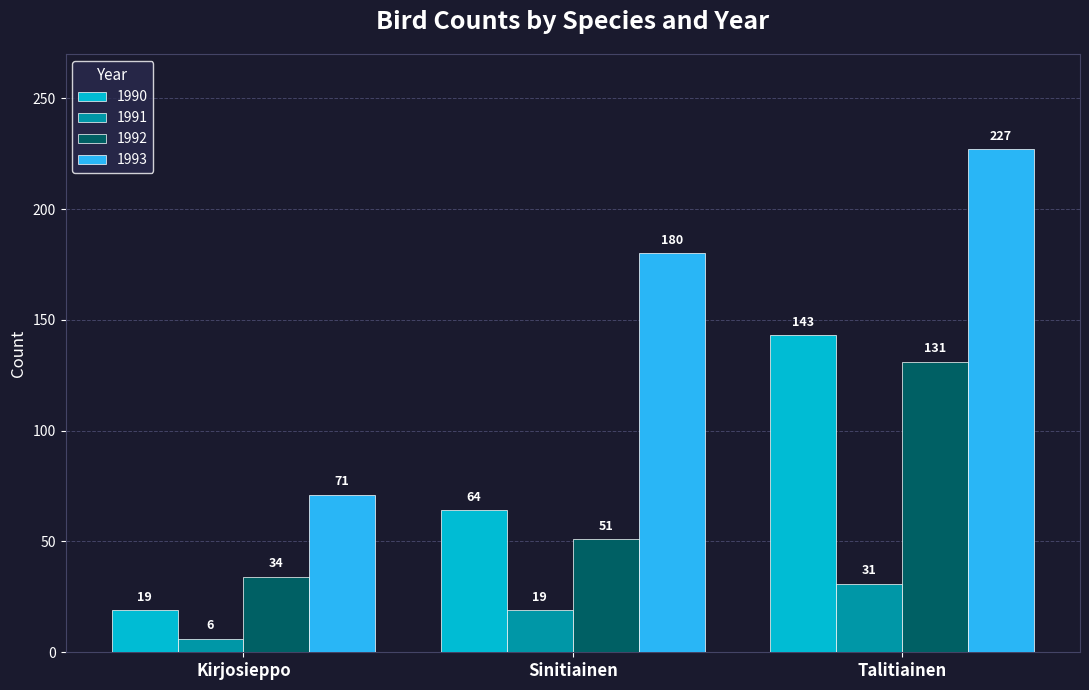

True or false: 1991 has a value of 6 at Kirjosieppo.

True